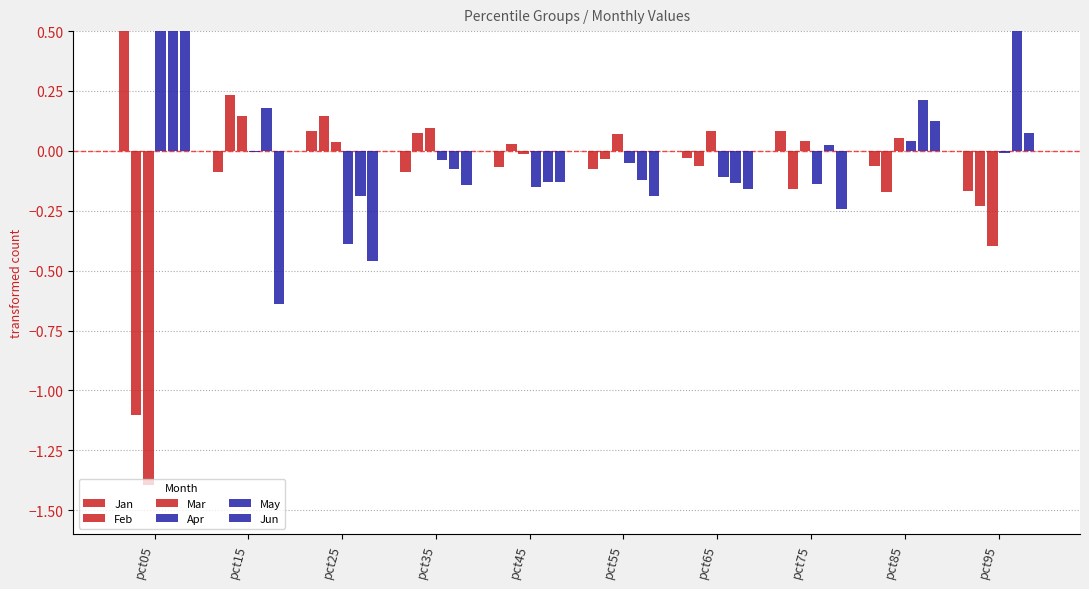

At which label does Jan reach its minimum?

pct95